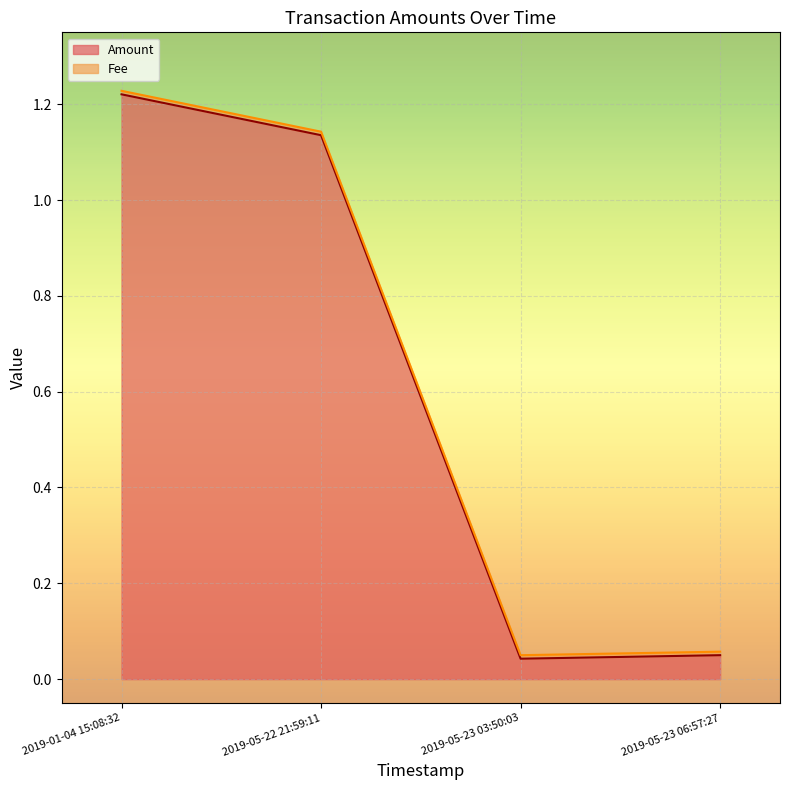

How many data points does each series have?

4